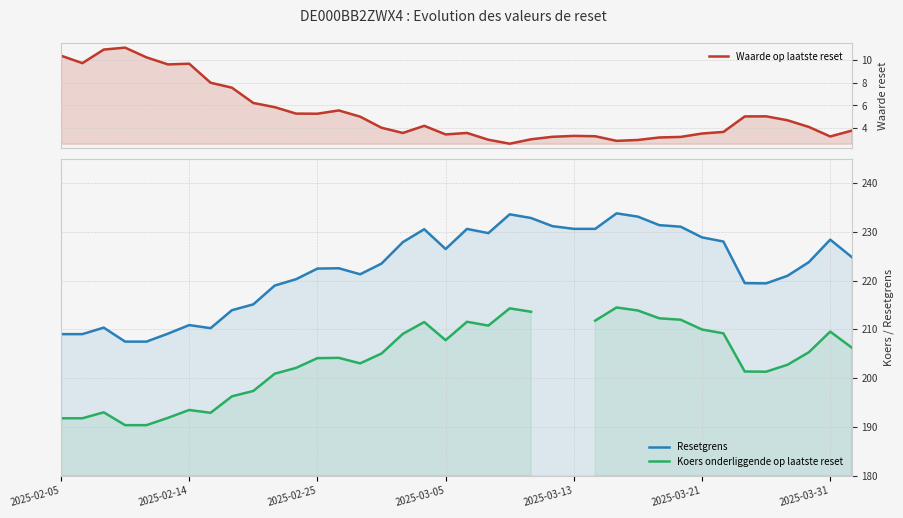

Rank the series by their average value, from highest to lowest.

Resetgrens, Koers onderliggende op laatste reset, Waarde op laatste reset